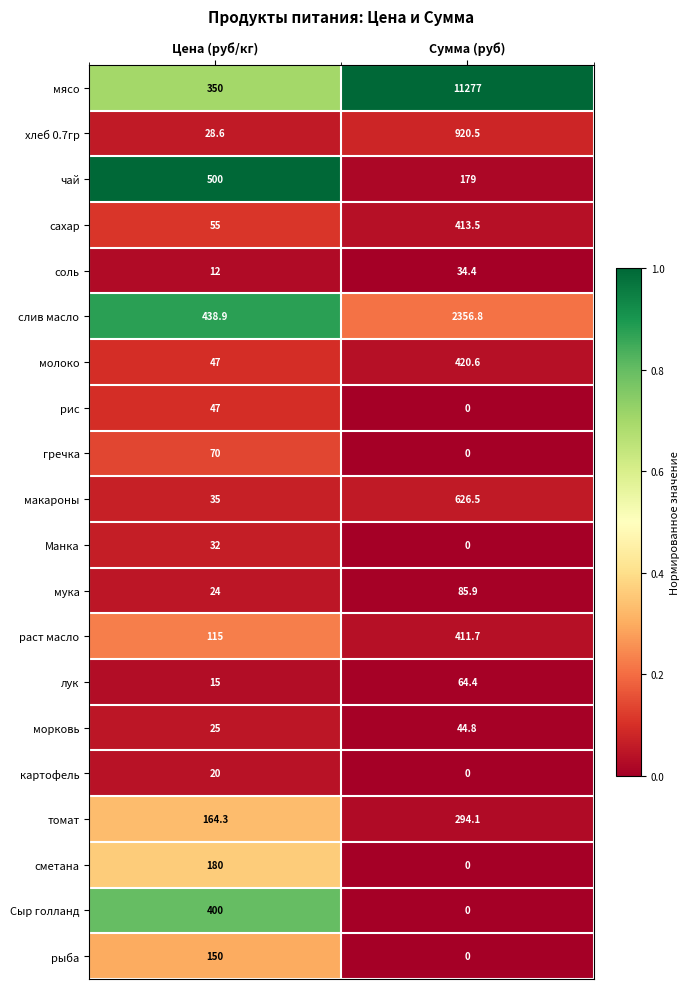

The лук series shows 26.6 at Цена (руб/кг). True or false?

False